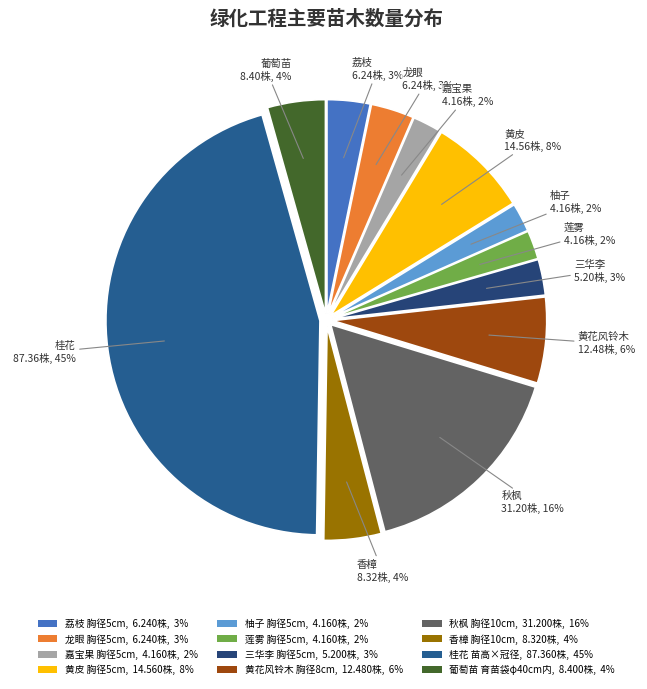

Does any single category account for the majority?

No